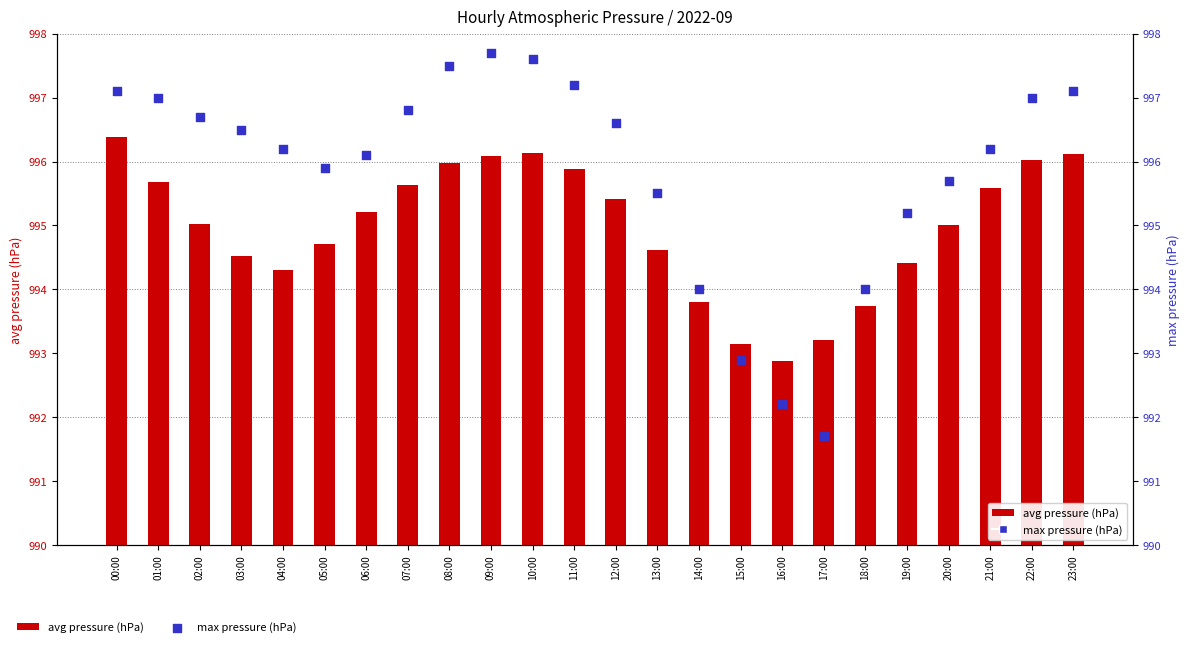

At how many categories does at least one series exceed 997?

6